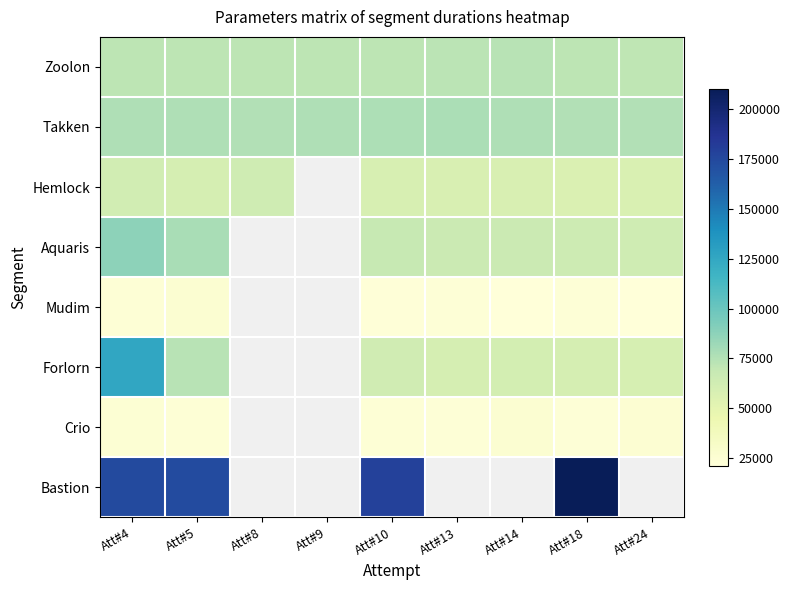

List the series in order of their peak value, highest first.

Bastion, Forlorn, Aquaris, Takken, Zoolon, Hemlock, Crio, Mudim